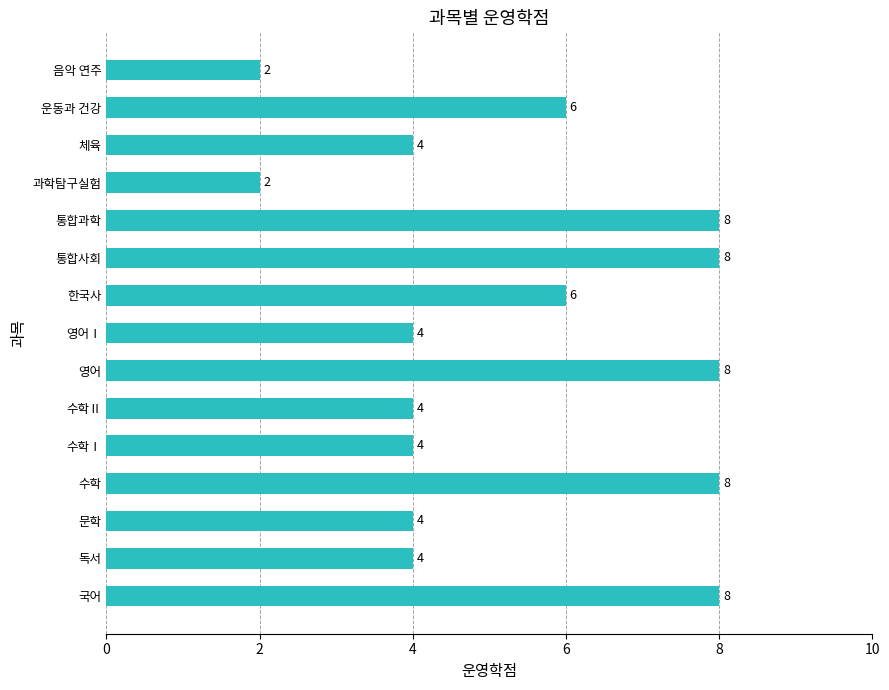

The value at 음악 연주 is 2. True or false?

True